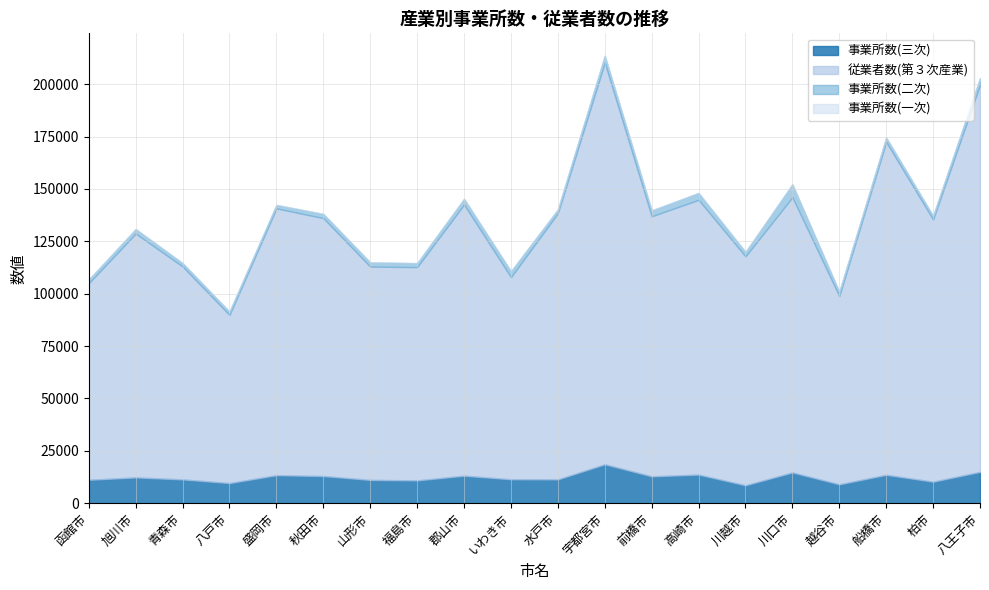

What is the minimum value shown in the chart?

10